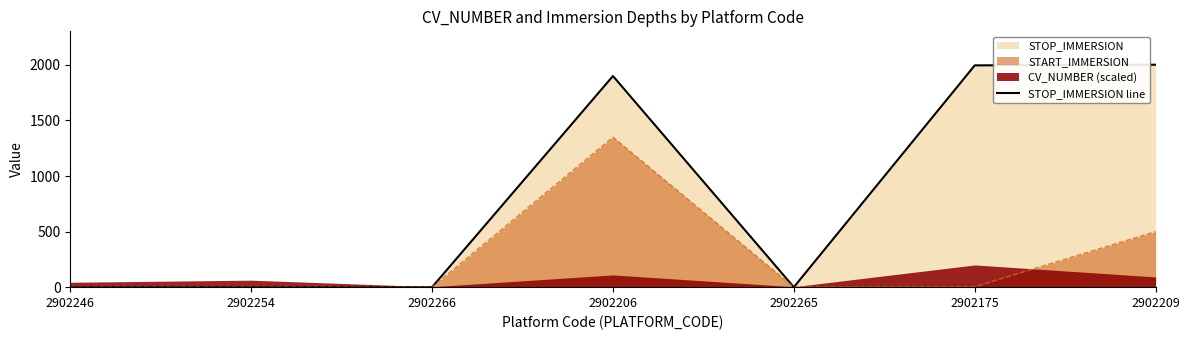

How many lines are shown in the chart?

1